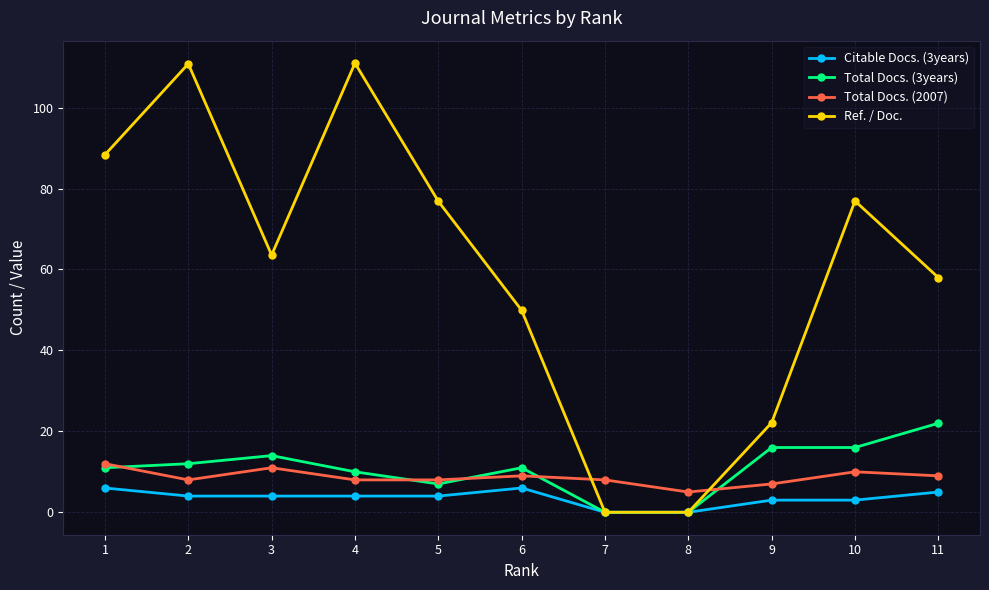

What is the greatest value displayed?

111.0